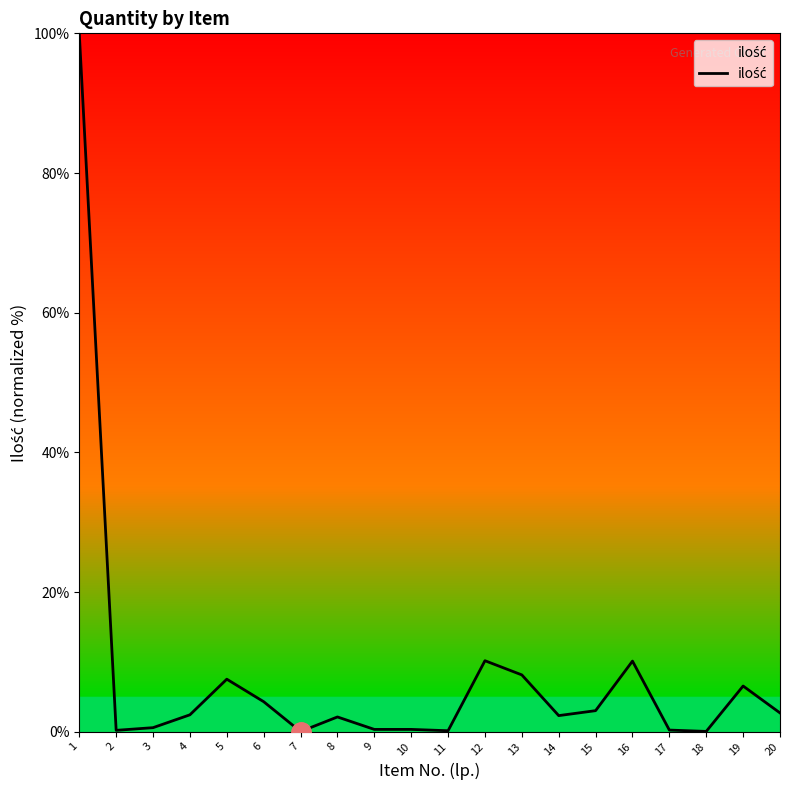

What is the greatest value displayed?

100.0